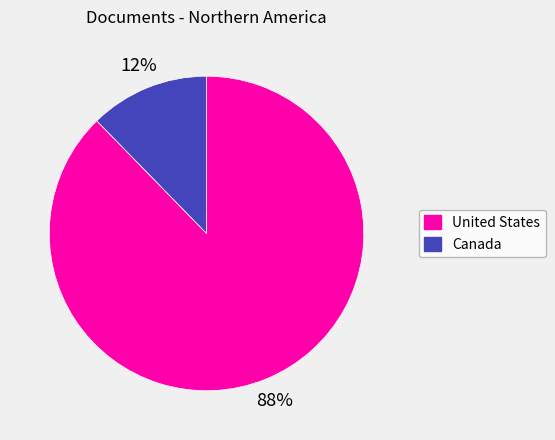

To the nearest percent, what is the average slice percentage?

50%